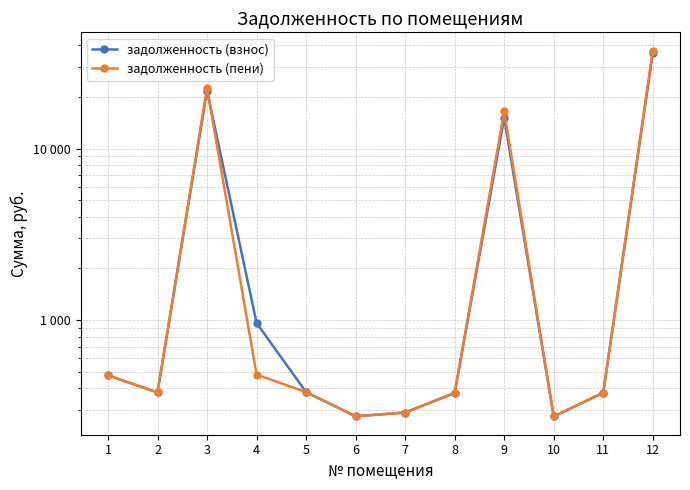

How many categories are shown in the chart?

12